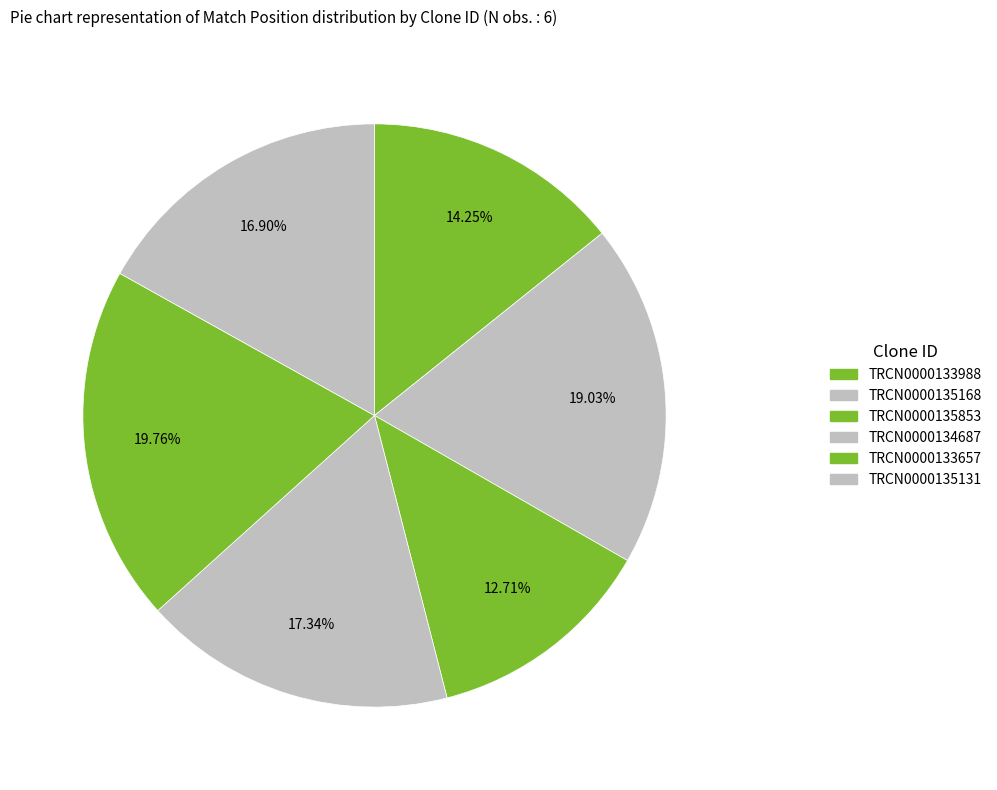

What is the total percentage of TRCN0000133657 and TRCN0000135853?

32.5%